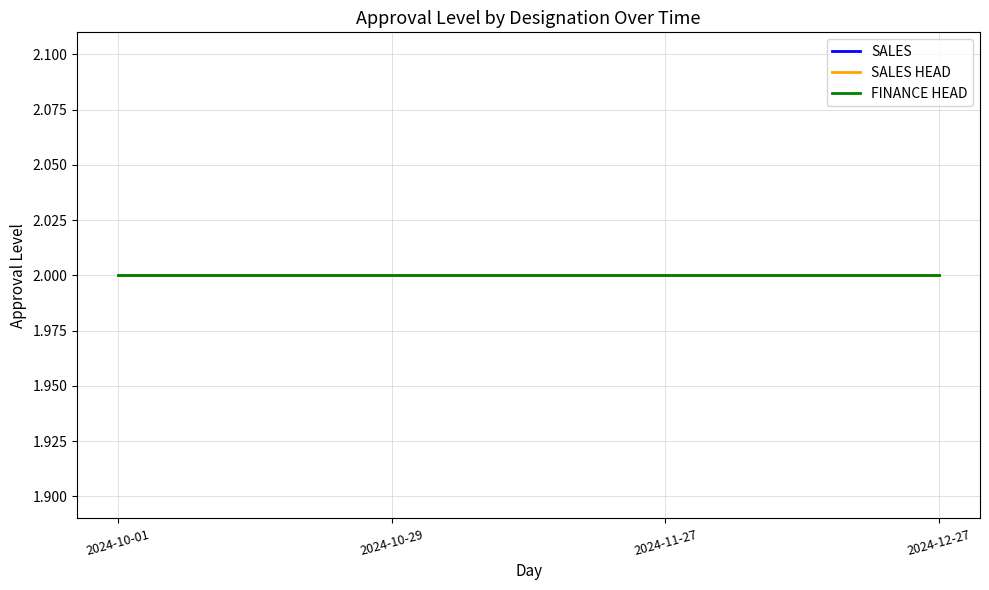

Which series has the largest range (max minus min)?

SALES